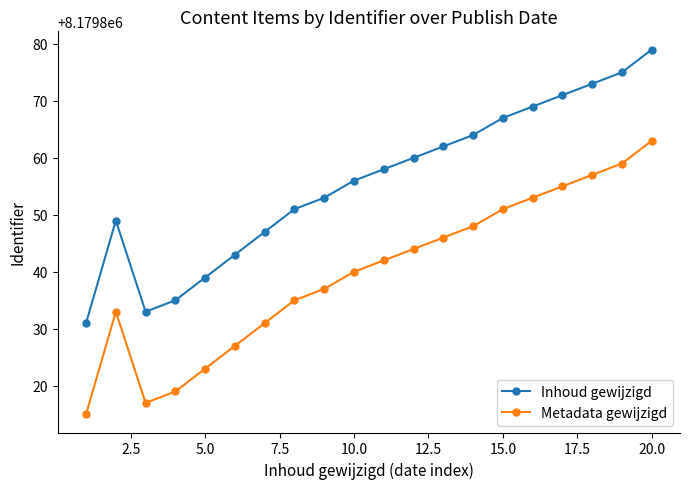

True or false: Metadata gewijzigd and Inhoud gewijzigd intersect in this chart.

False